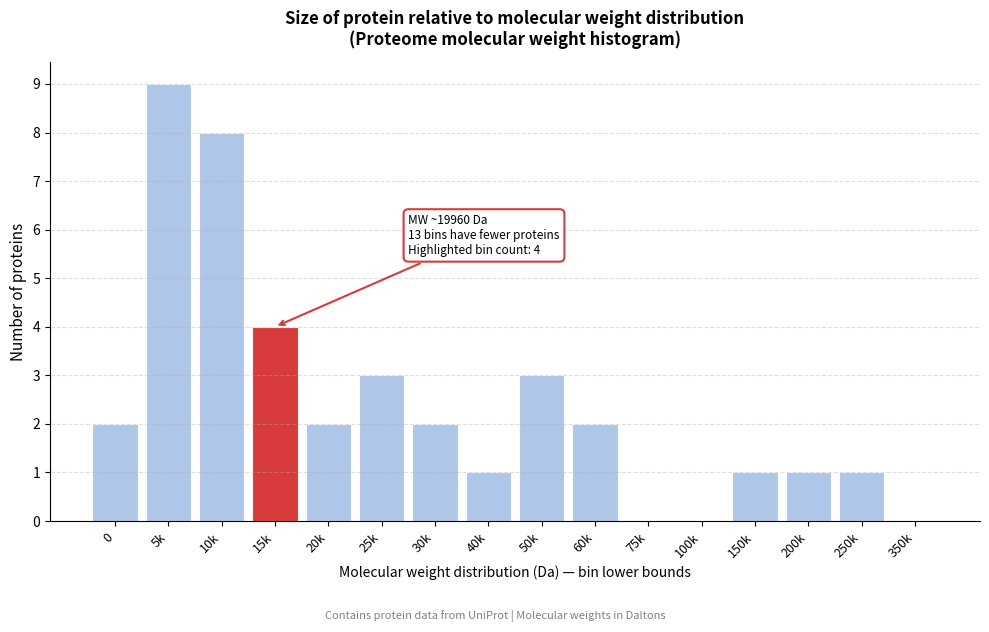

Reading left to right, transcribe all the data shown in this chart.

0=2	5k=9	10k=8	15k=4	20k=2	25k=3	30k=2	40k=1	50k=3	60k=2	75k=0	100k=0	150k=1	200k=1	250k=1	350k=0